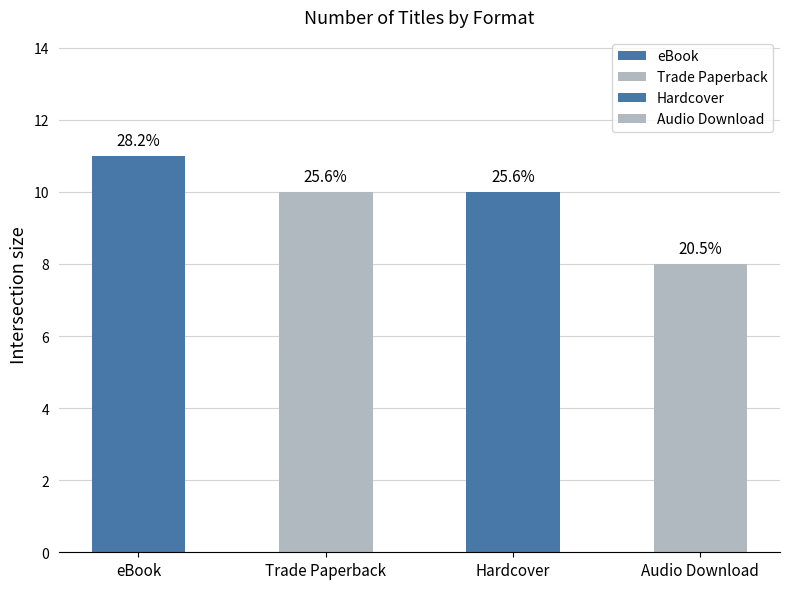

How many data points are less than 10?

1